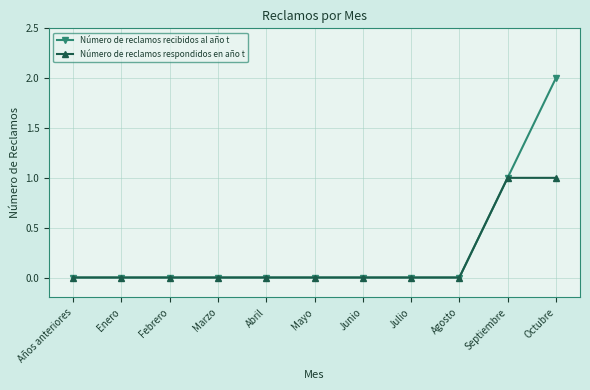

Rank the series by their maximum value, from highest to lowest.

Número de reclamos recibidos al año t, Número de reclamos respondidos en año t